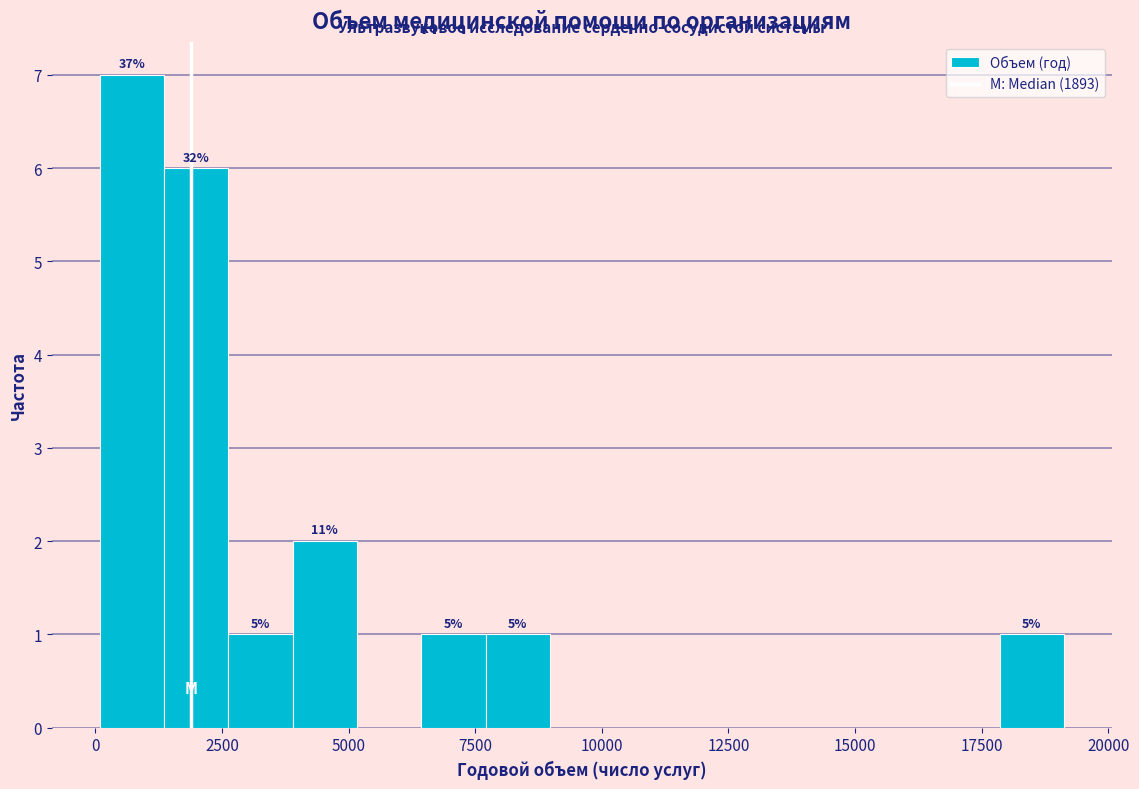

Read against the x-axis, roughly where is the centre of the tallest bar?

500